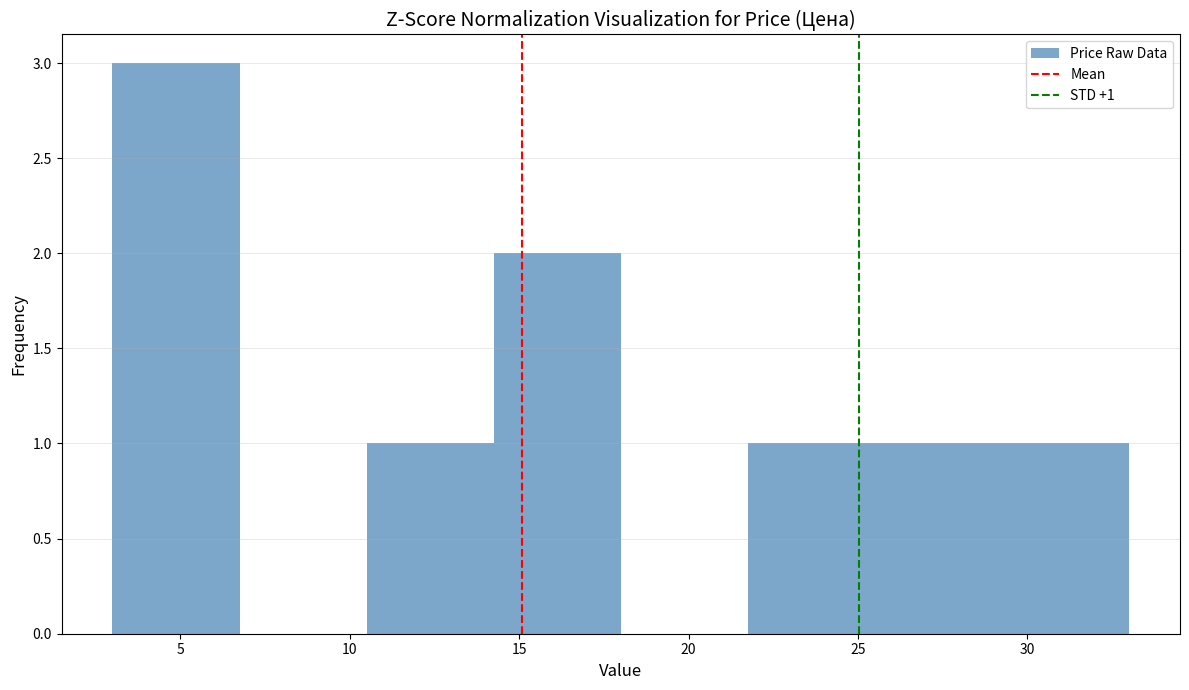

Over which range of the x-axis is the bar tallest?

3.00 to 6.75